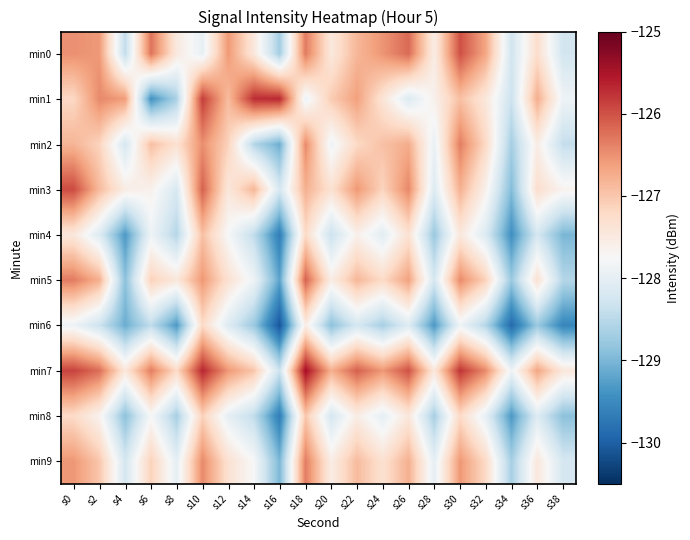

Rank the series by their maximum value, from lowest to highest.

min6, min8, min4, min2, min9, min5, min0, min3, min1, min7